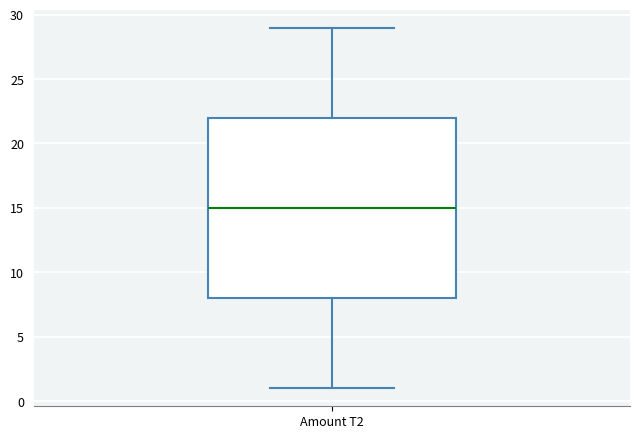

Transcribe this box plot: give where the median line is, the range the box spans, and where the two whiskers end, as read against the y-axis. The values are not printed on the chart, so give them approximately, as read against the axis.

median 15, box 8 to 22, whiskers 1 to 29